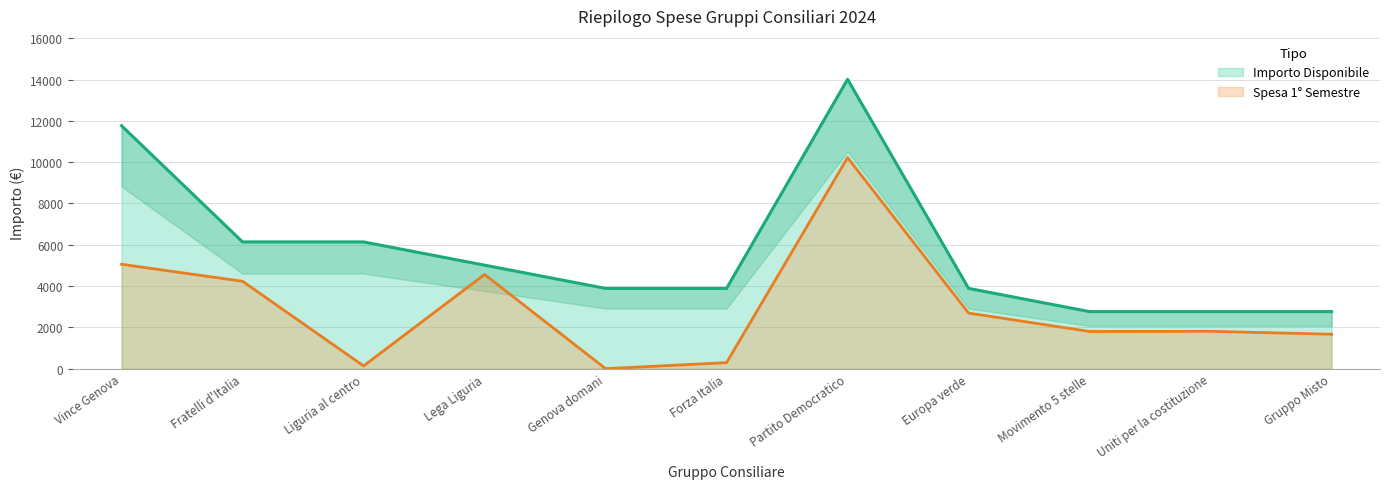

At which label is Importo Disponibile closest to 8386?

Fratelli d'Italia